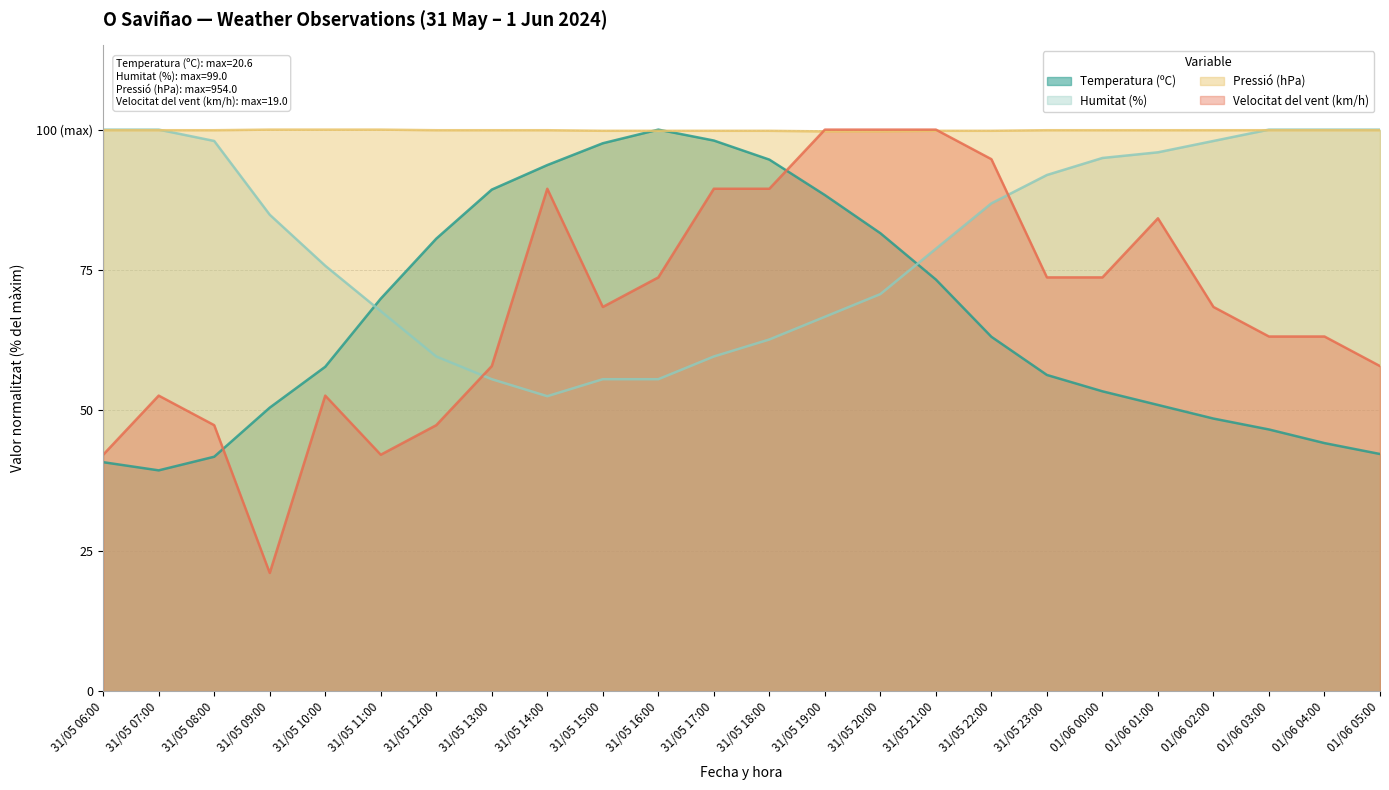

The Temperatura (ºC) series shows 27.6 at 31/05 23:00. True or false?

False